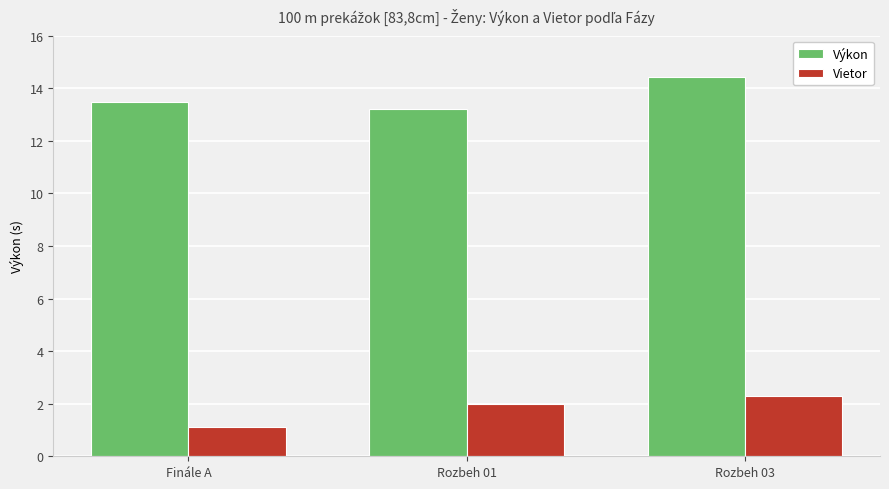

Between Rozbeh 01 and Rozbeh 03, which series saw the biggest shift?

Výkon